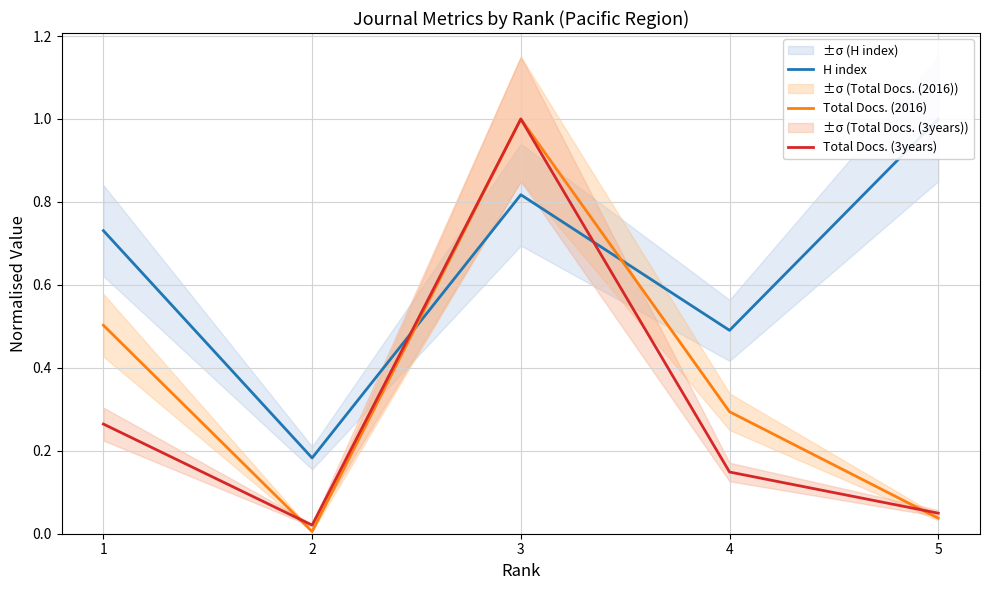

Reading left to right, transcribe all the data shown in this chart.

H index: 0.7	0.2	0.8	0.5	1.0
Total Docs. (2016): 0.5	0.0	1.0	0.3	0.0
Total Docs. (3years): 0.3	0.0	1.0	0.1	0.0